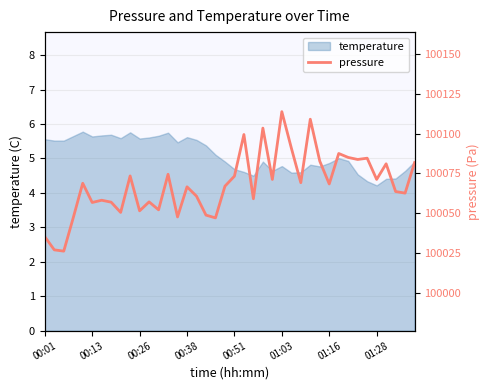

Does the chart display data point markers on the line(s)?

No